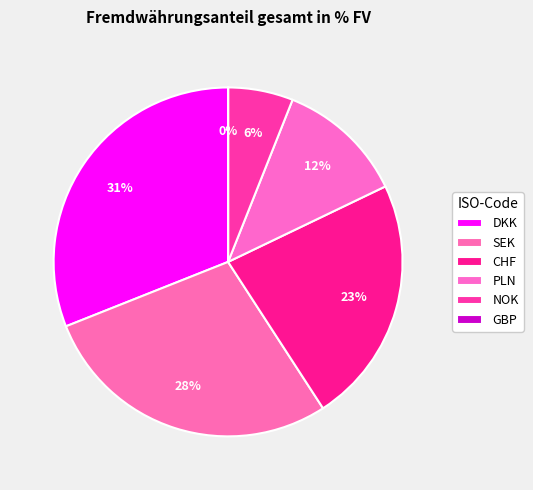

To the nearest percent, what portion does PLN represent?

12%